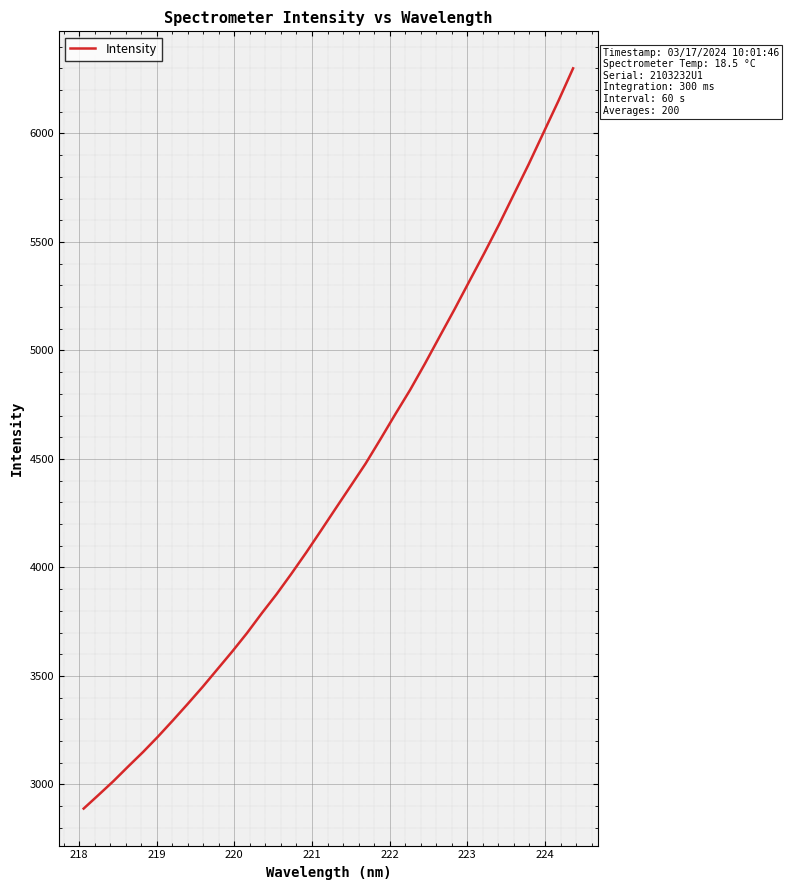

What is the maximum value shown in the chart?

6300.1